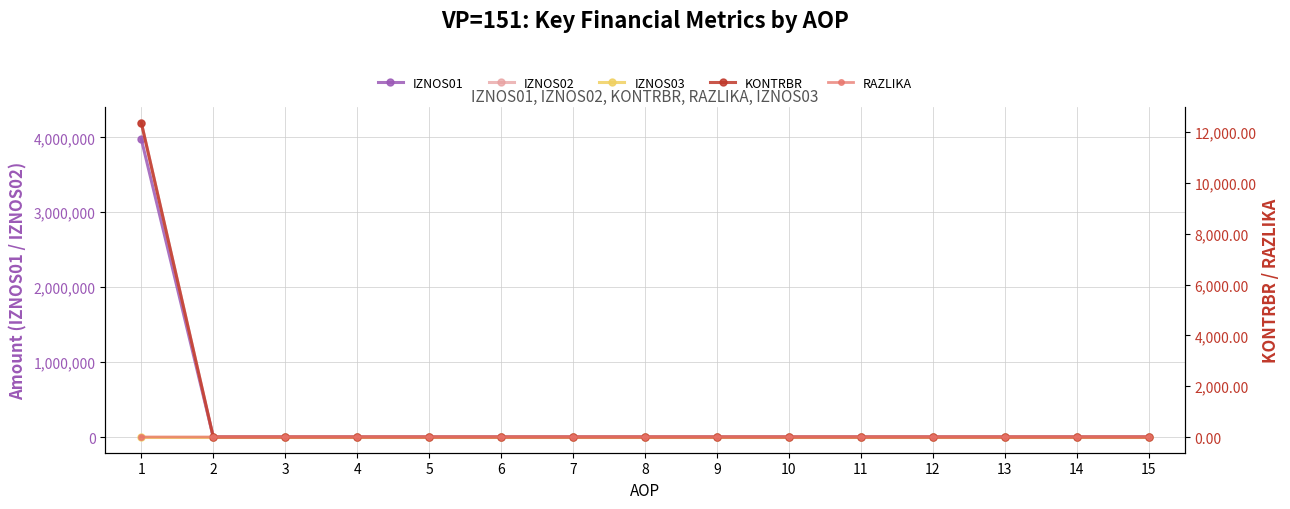

Reading left to right, list all the values displayed in this chart.

IZNOS01: 3977936.0	0.0	0.0	0.0	0.0	0.0	0.0	0.0	0.0	0.0	0.0	0.0	0.0	0.0	0.0
IZNOS02: 4196322.7	0.0	0.0	0.0	0.0	0.0	0.0	0.0	0.0	0.0	0.0	0.0	0.0	0.0	0.0
IZNOS03: 0.0	0.0	0.0	0.0	0.0	0.0	0.0	0.0	0.0	0.0	0.0	0.0	0.0	0.0	0.0
KONTRBR: 12370.6	0.0	0.0	0.0	0.0	0.0	0.0	0.0	0.0	0.0	0.0	0.0	0.0	0.0	0.0
RAZLIKA: 0.3	0.0	0.0	0.0	0.0	0.0	0.0	0.0	0.0	0.0	0.0	0.0	0.0	0.0	0.0